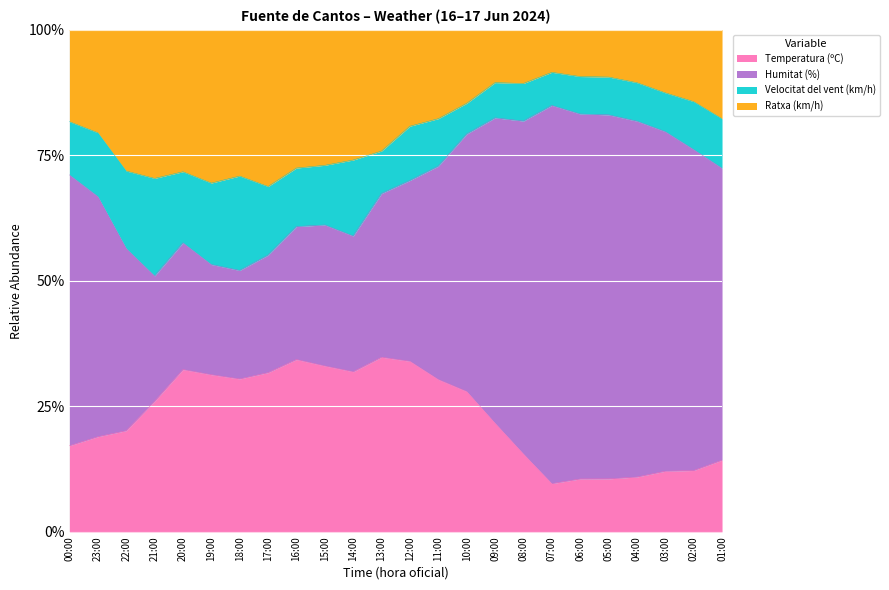

What is the maximum value for Temperatura (ºC)?

34.8